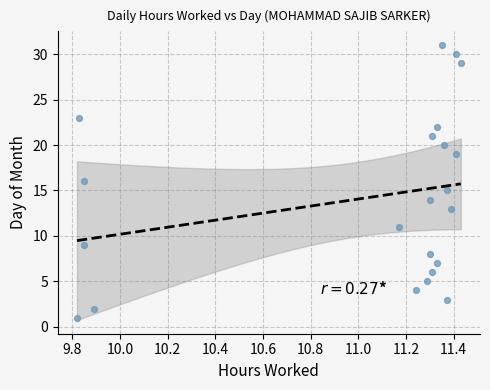

What is the range of Y values (max minus min)?

30